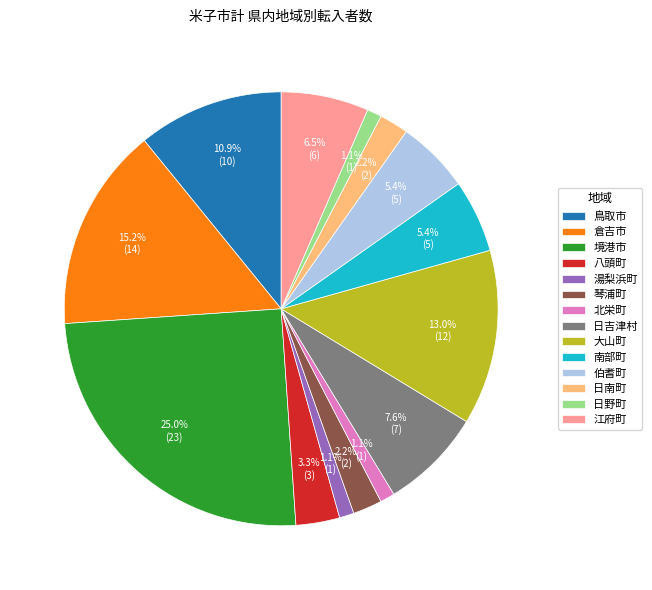

Is 湯梨浜町 the majority of the pie?

No